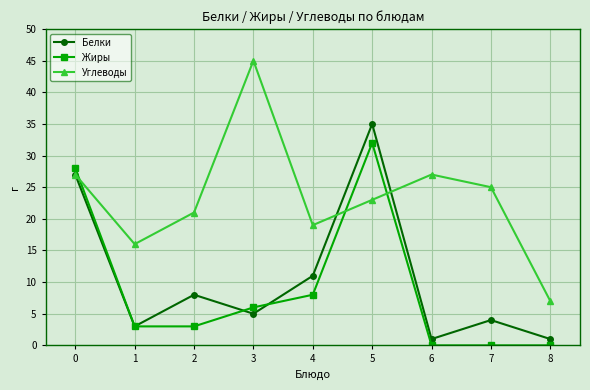

How many data points in Белки are less than 5?

4